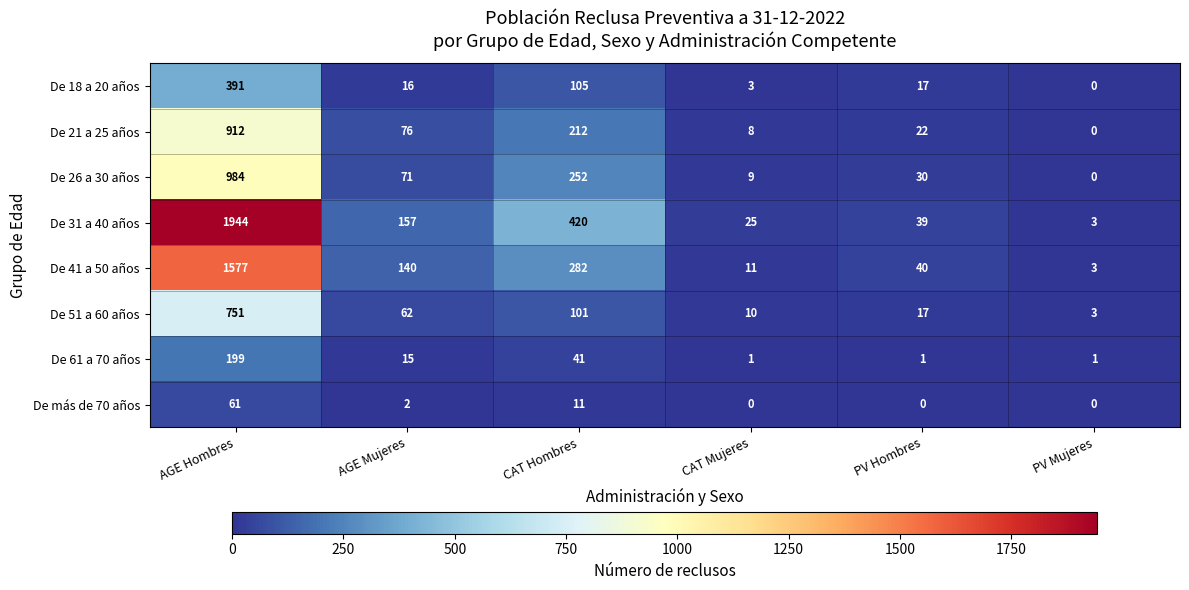

What is the sum of all De 26 a 30 años values?

1346